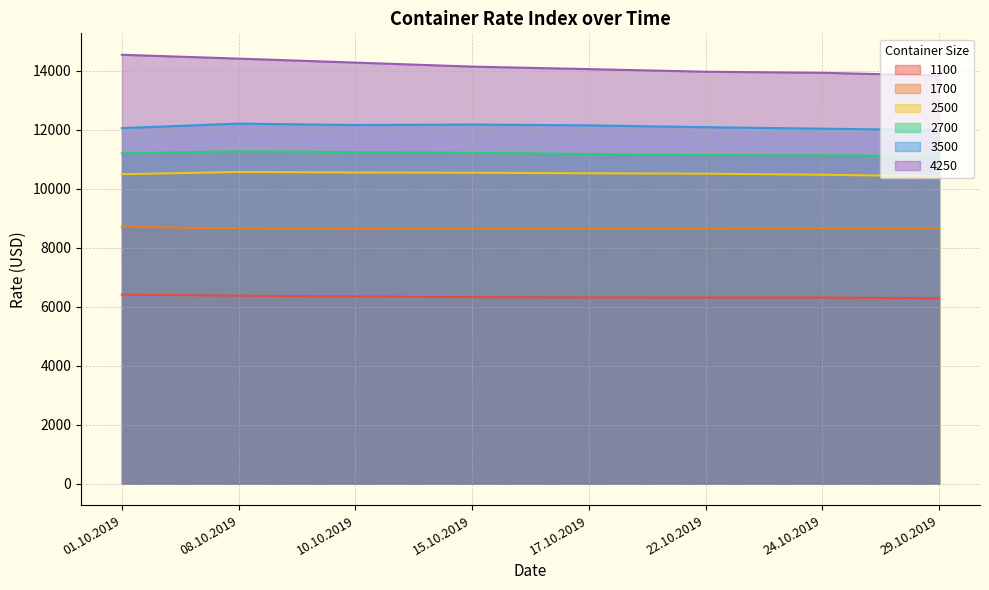

What is the label of the 6th point from the right?

10.10.2019